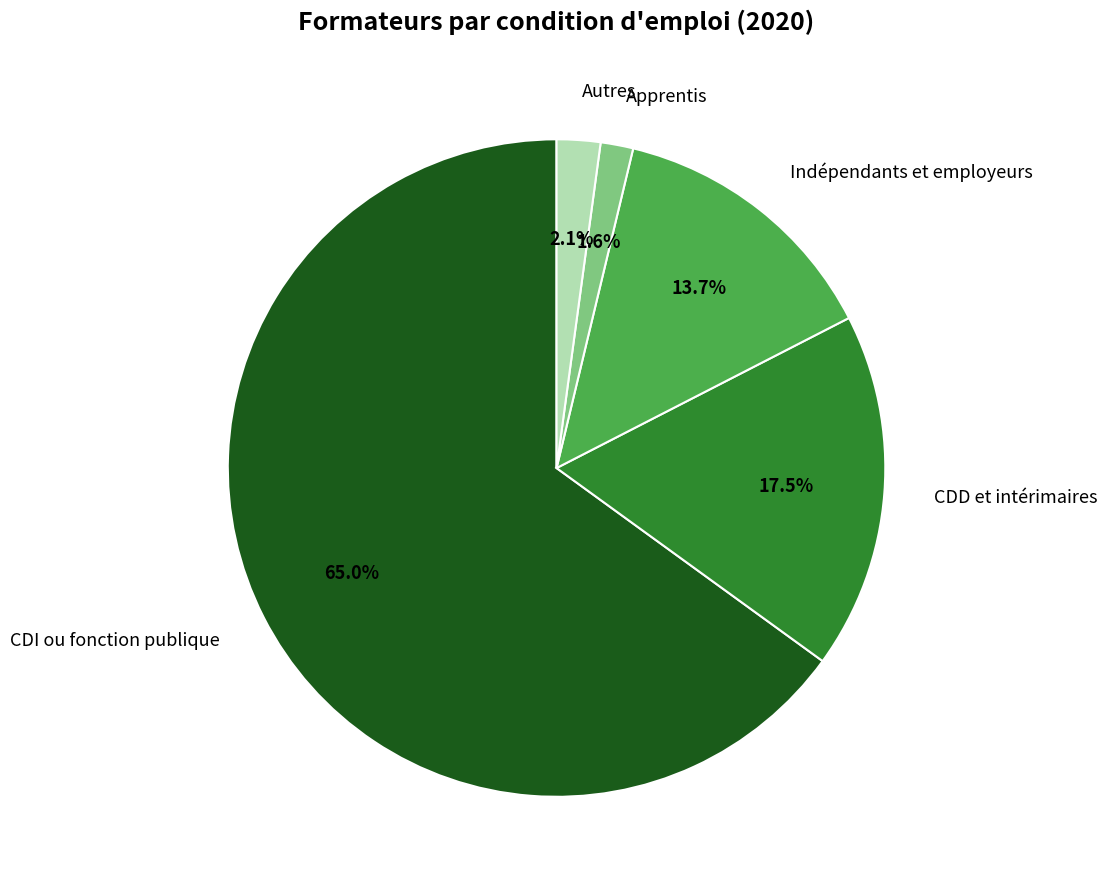

Does Autres account for over 50% of the chart?

No